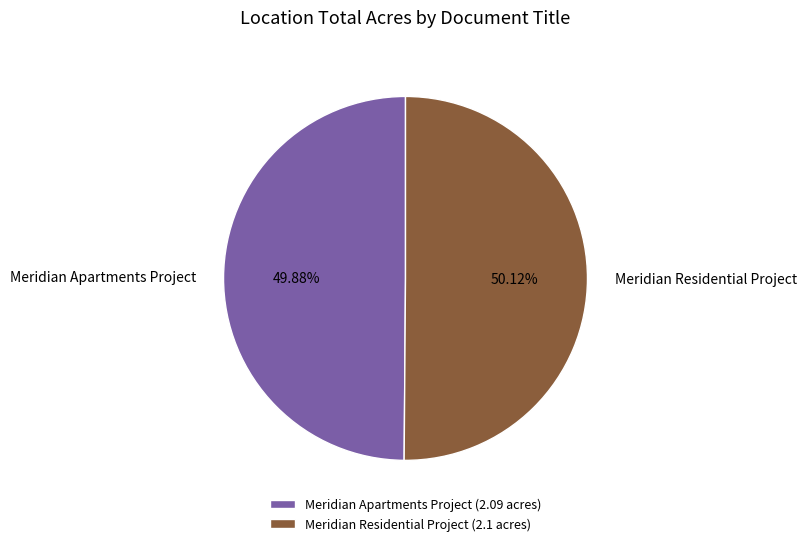

How many slices are in this pie chart?

2